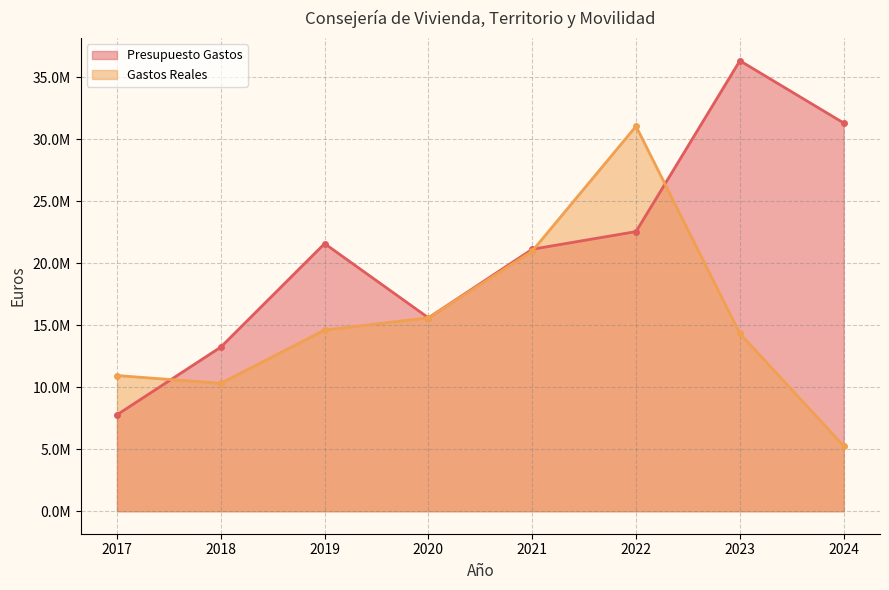

Where does the Presupuesto Gastos series first go above 21582127?

2022